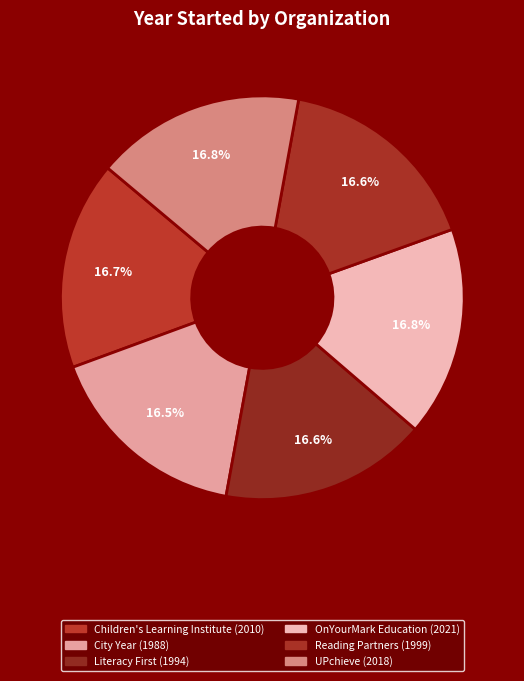

To the nearest percent, what is the average slice percentage?

17%